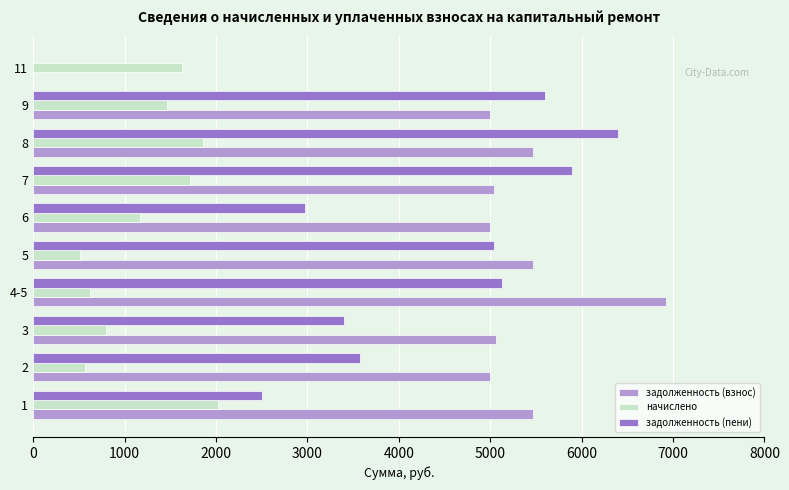

How many categories are shown in the chart?

10